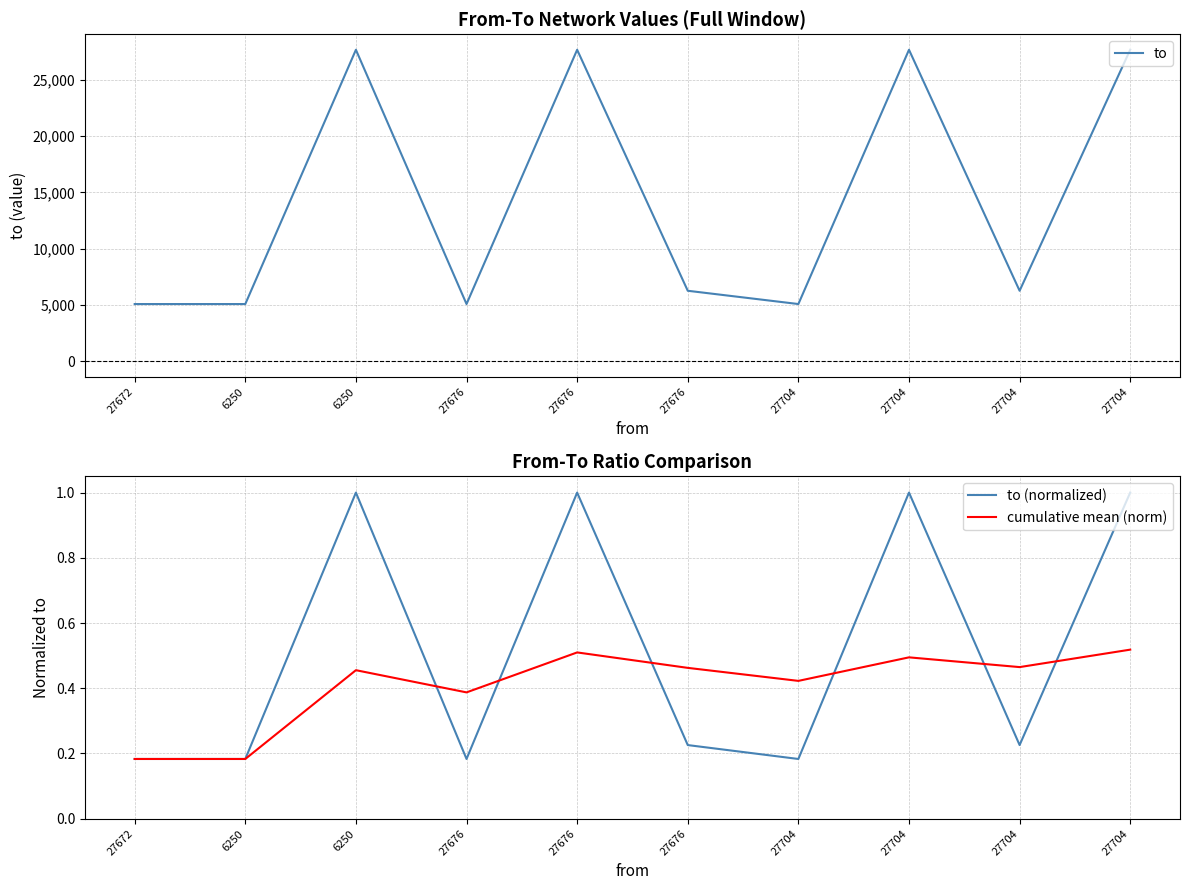

Which has a higher value, 27704 or 27672?

27704